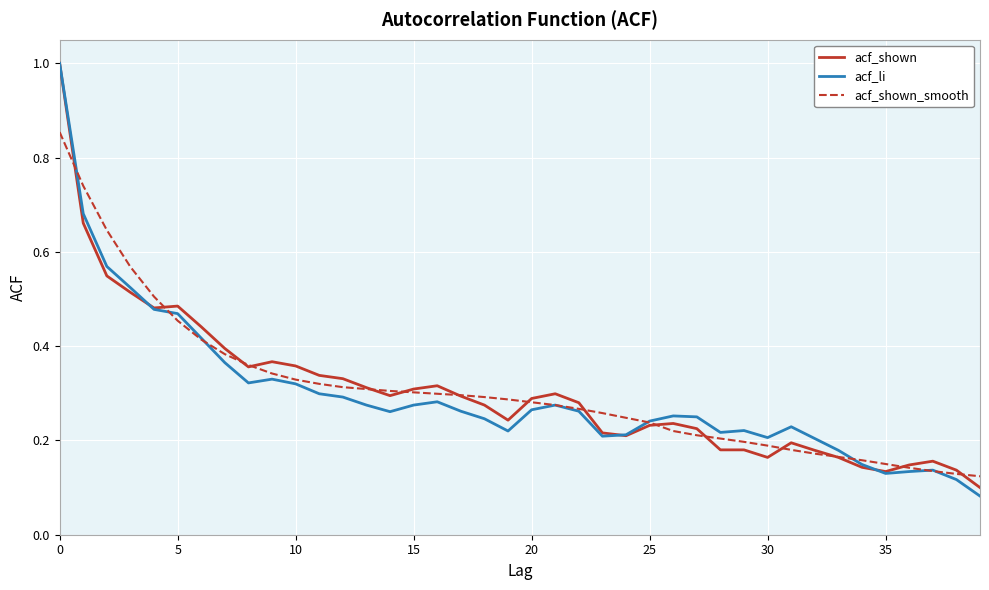

Which series has the widest spread of values?

acf_li